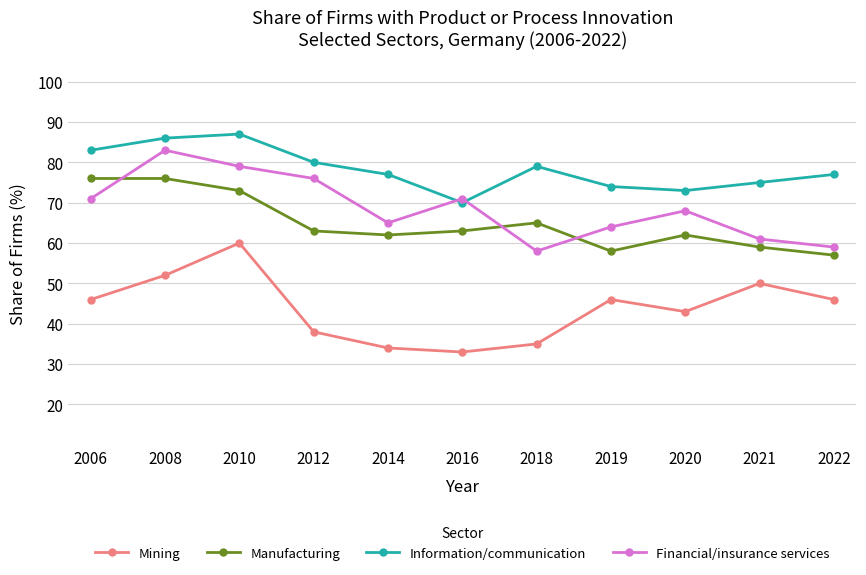

How many lines are shown in the chart?

4